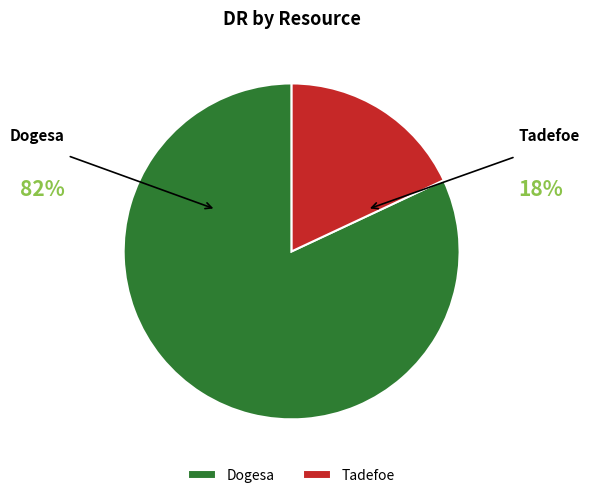

The Tadefoe slice represents 18% of the pie. True or false?

True